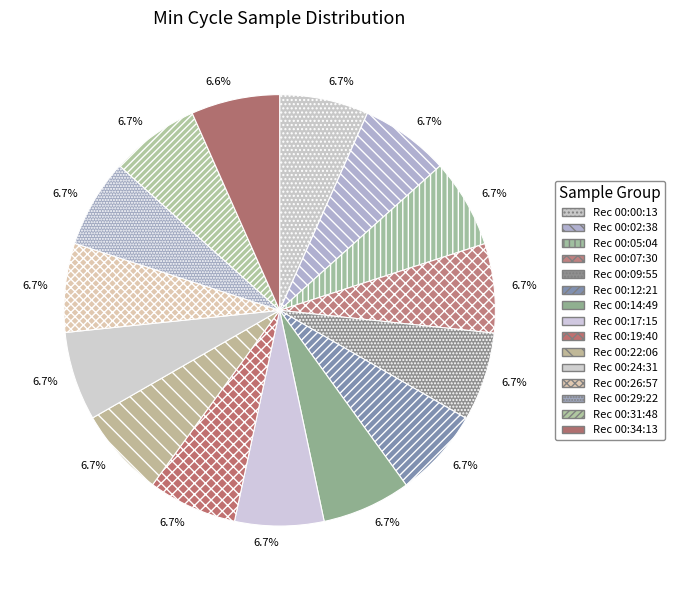

Count the number of slices in the pie.

15